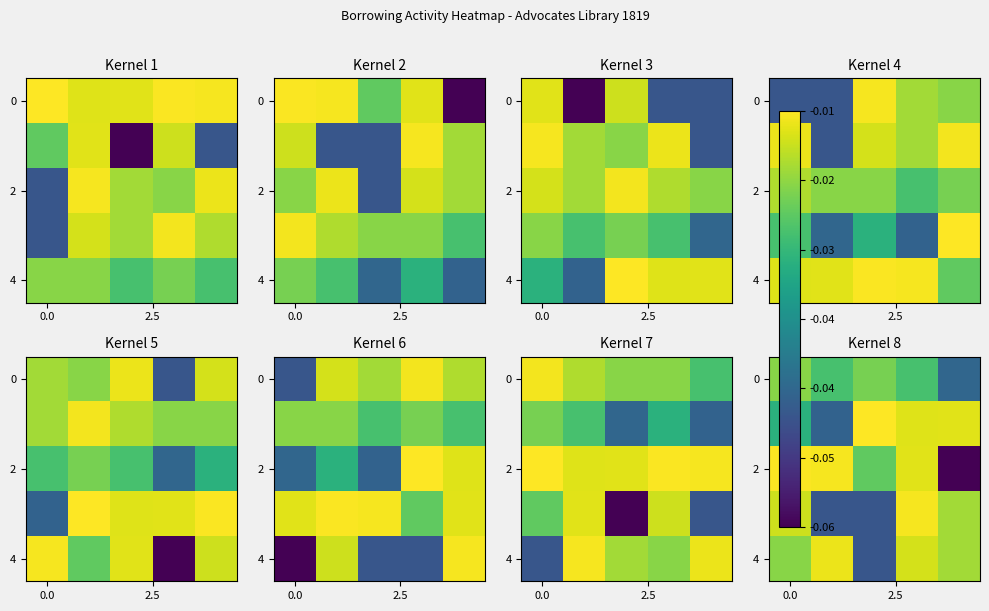

What is the total value across all series at 4?

-0.1